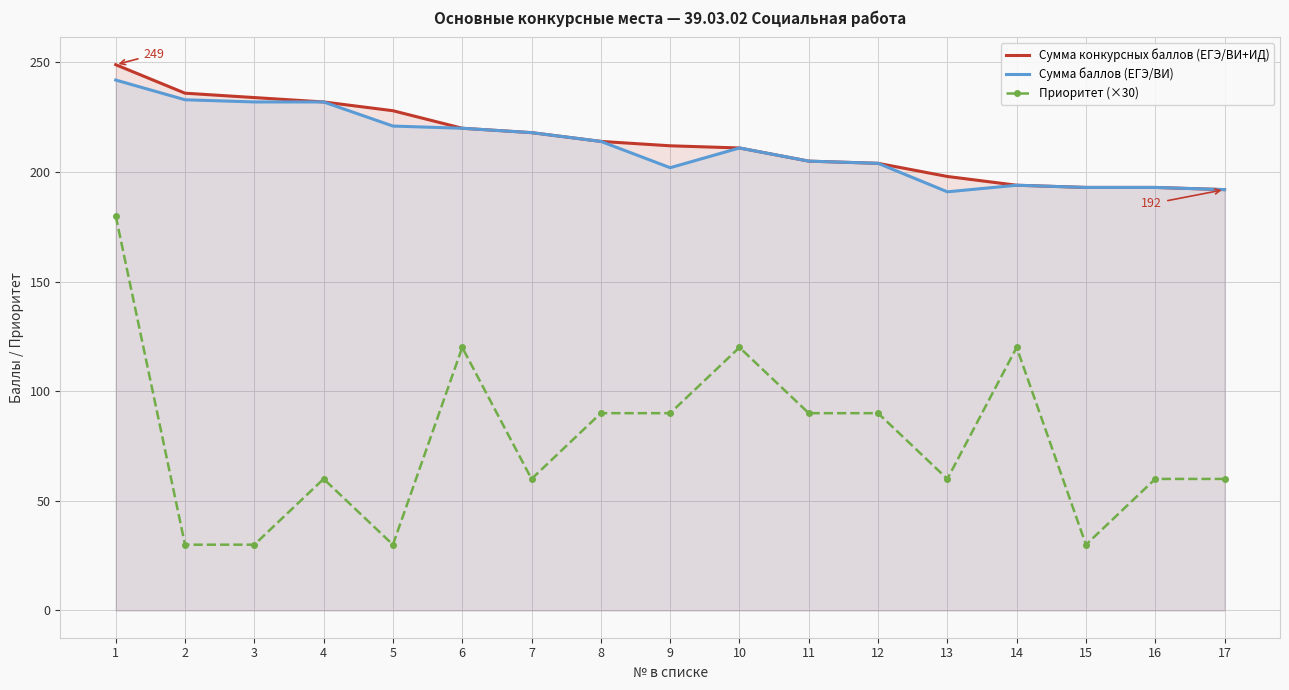

What is the difference between the second highest and minimum values in the Сумма баллов (ЕГЭ/ВИ) series?

42